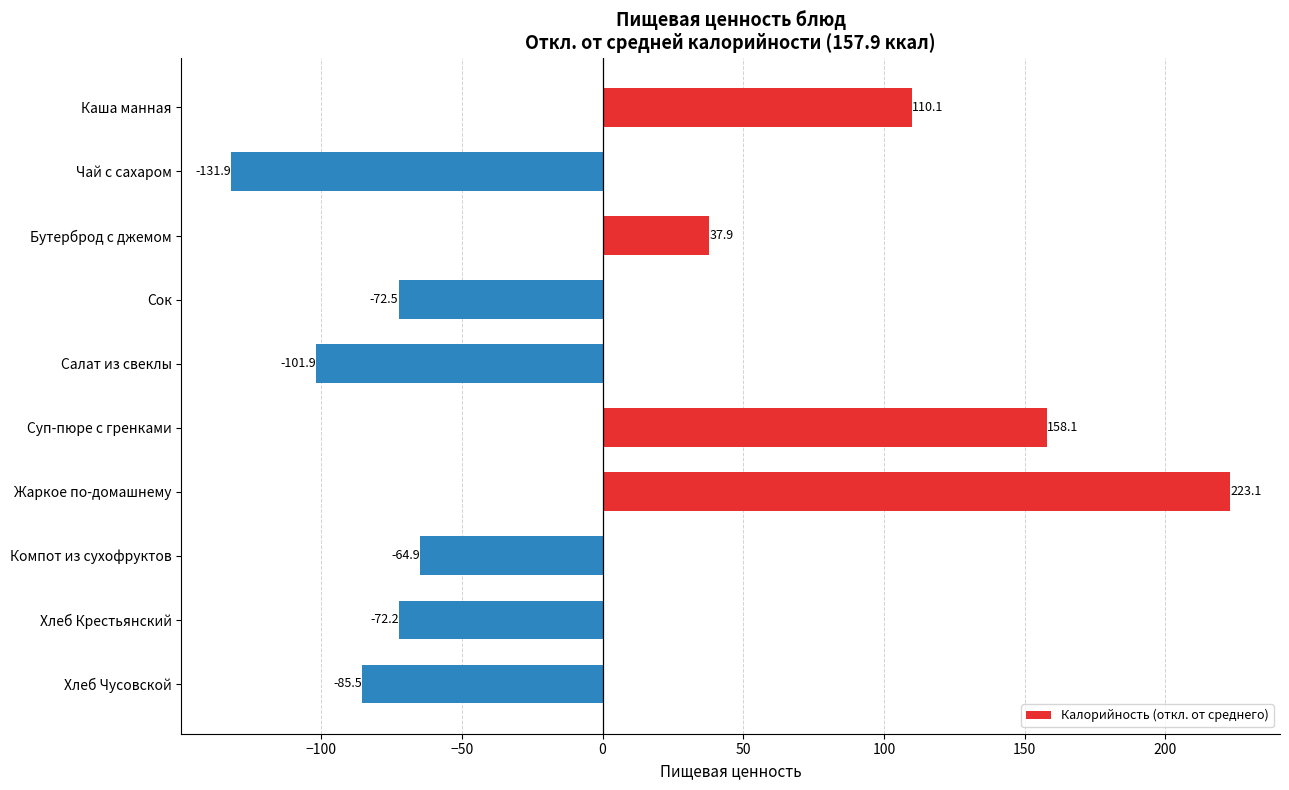

What is the difference between the second highest and minimum values?

290.0